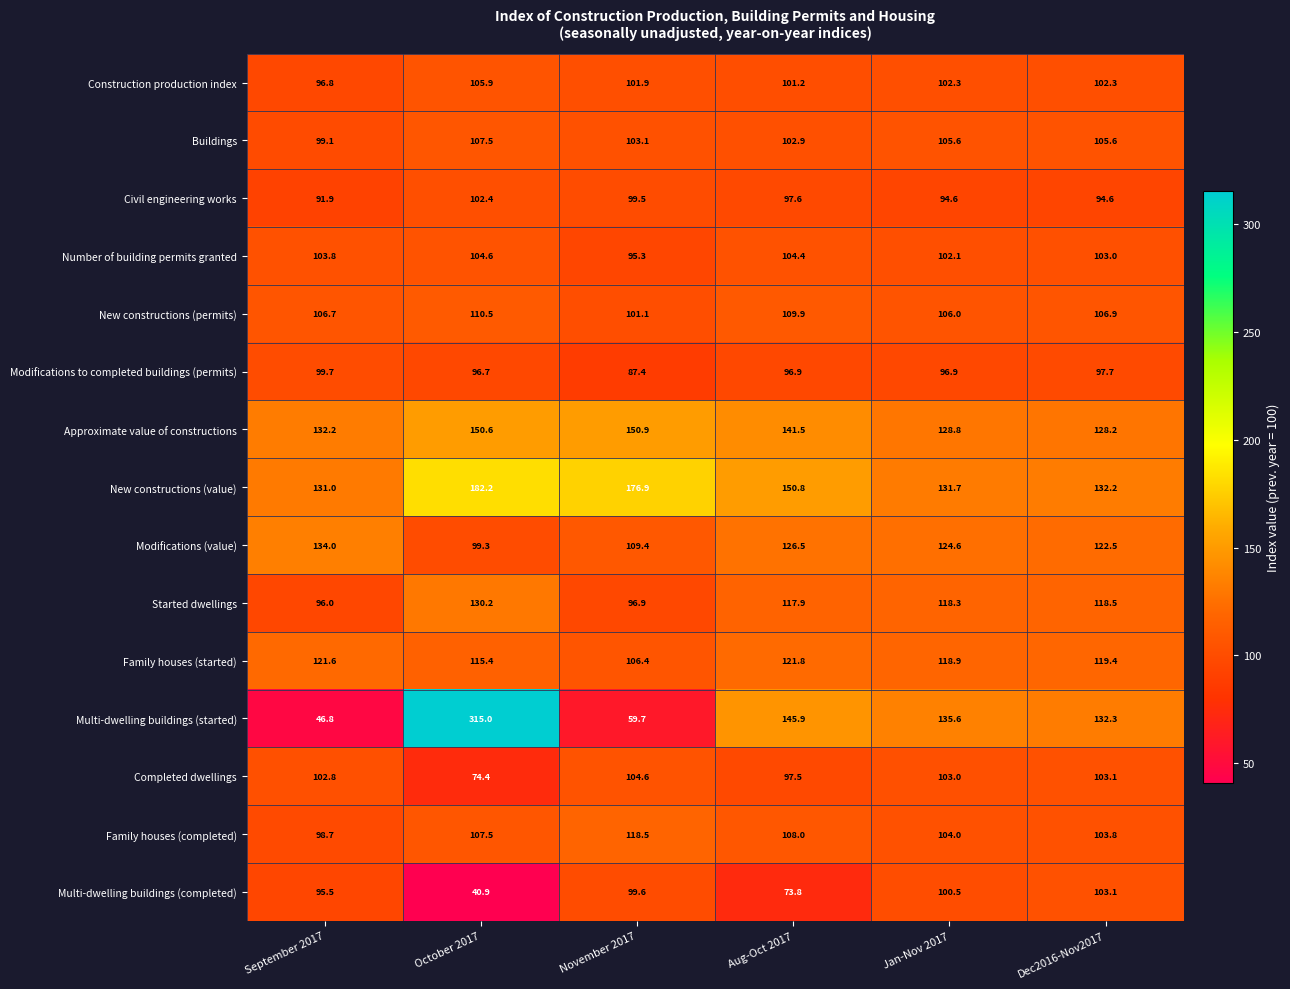

True or false: Multi-dwelling buildings (started) has a value of 221.8 at Dec2016-Nov2017.

False